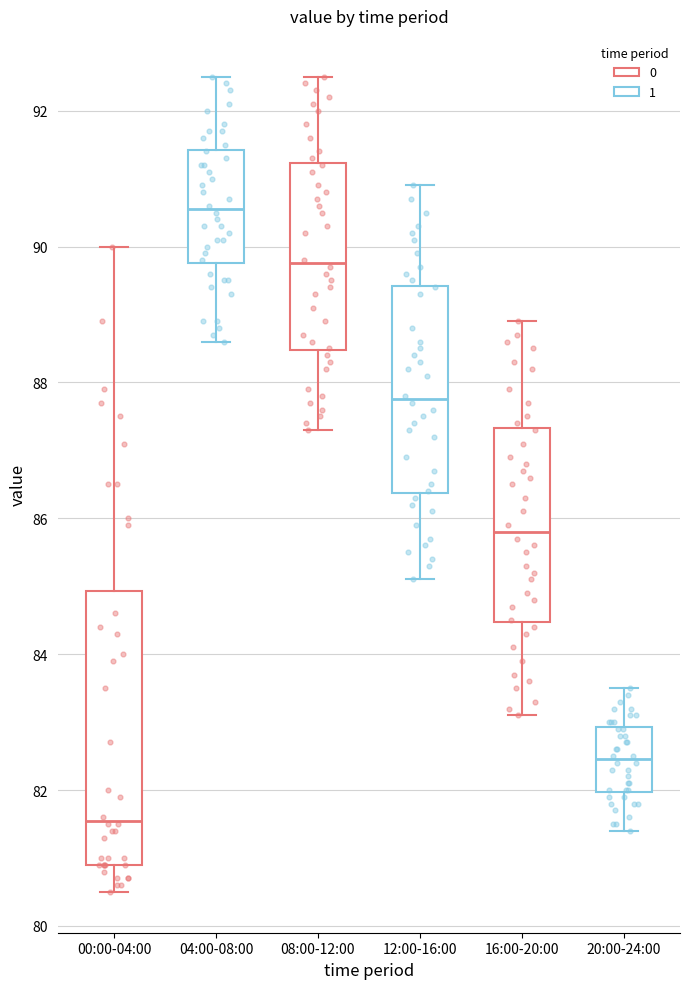

Which box's median line is the lowest?

00:00-04:00